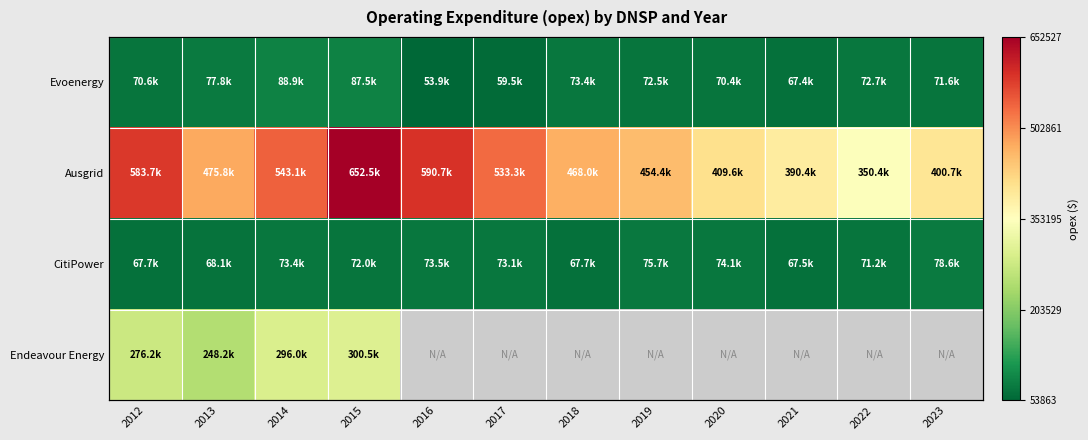

At which label does CitiPower first exceed 73056?

2014